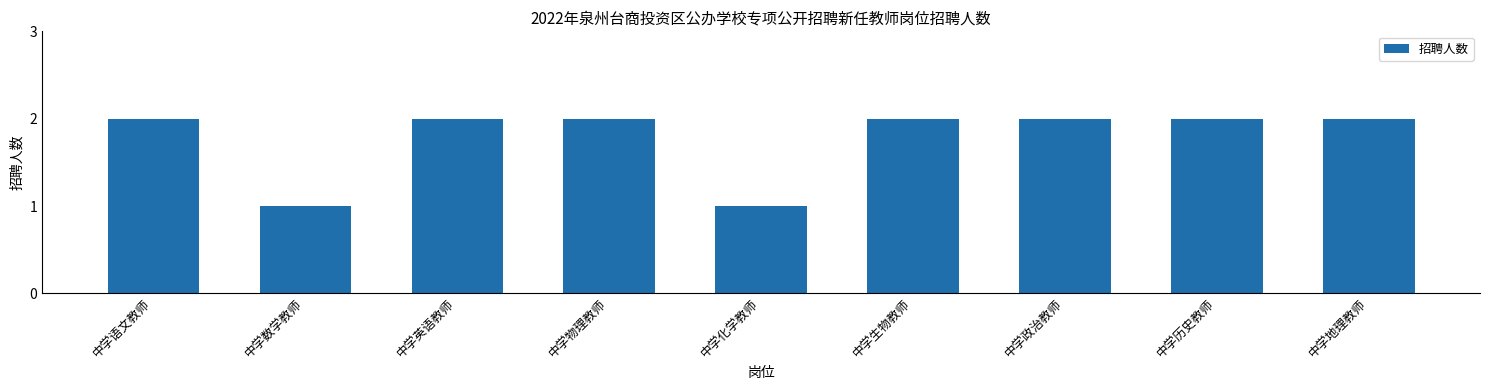

What is the sum of all values?

16